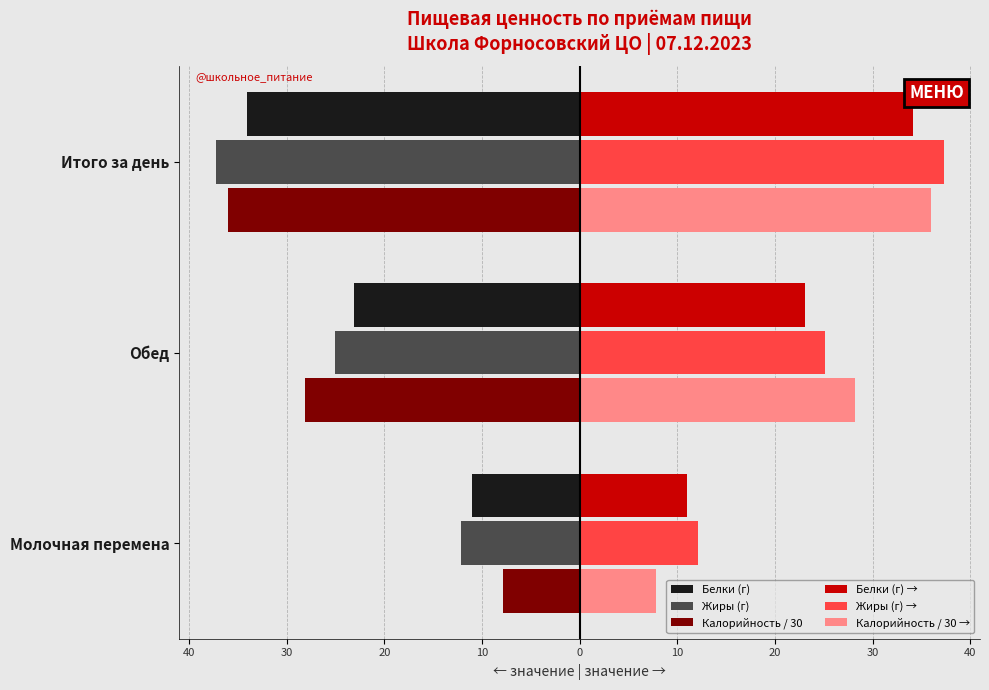

At how many categories does at least one series exceed 7?

3